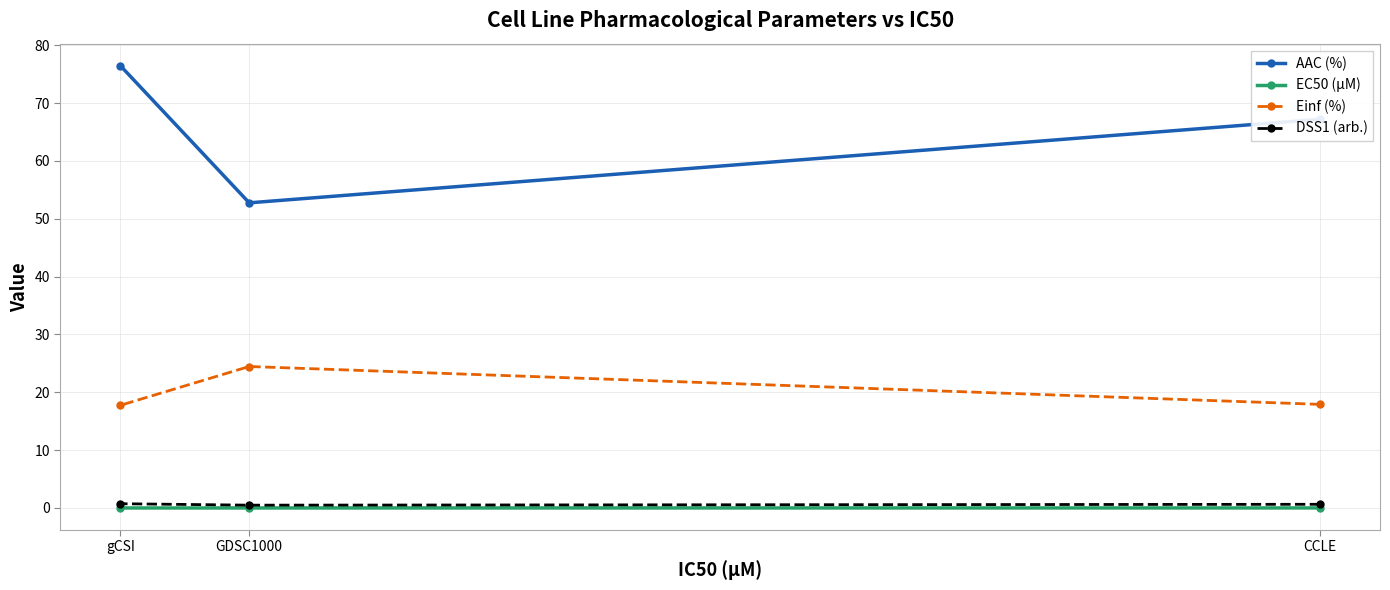

Is it true that AAC (%) equals 128.6 at gCSI?

False